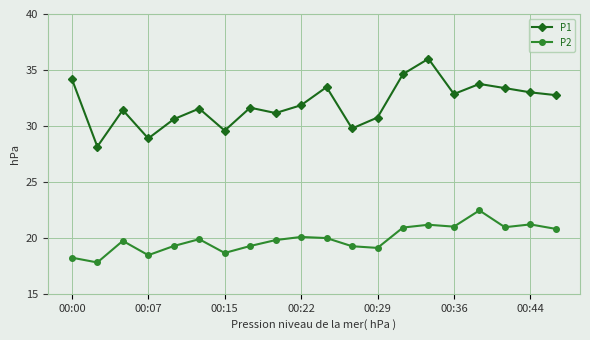

Rank the series by their average value, from highest to lowest.

P1, P2